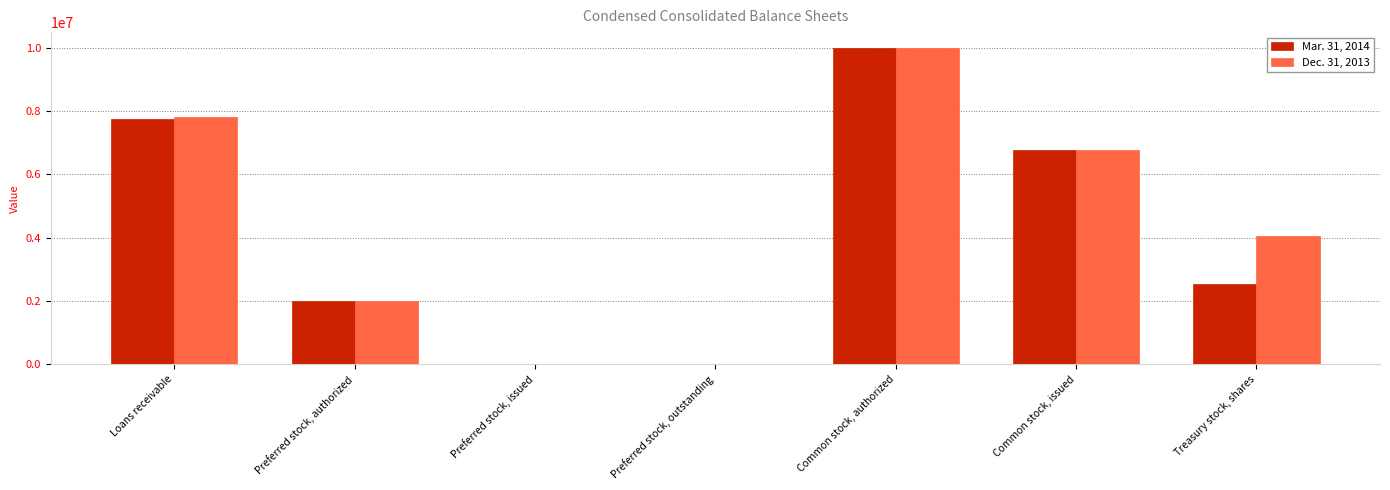

How many series are shown in this chart?

2